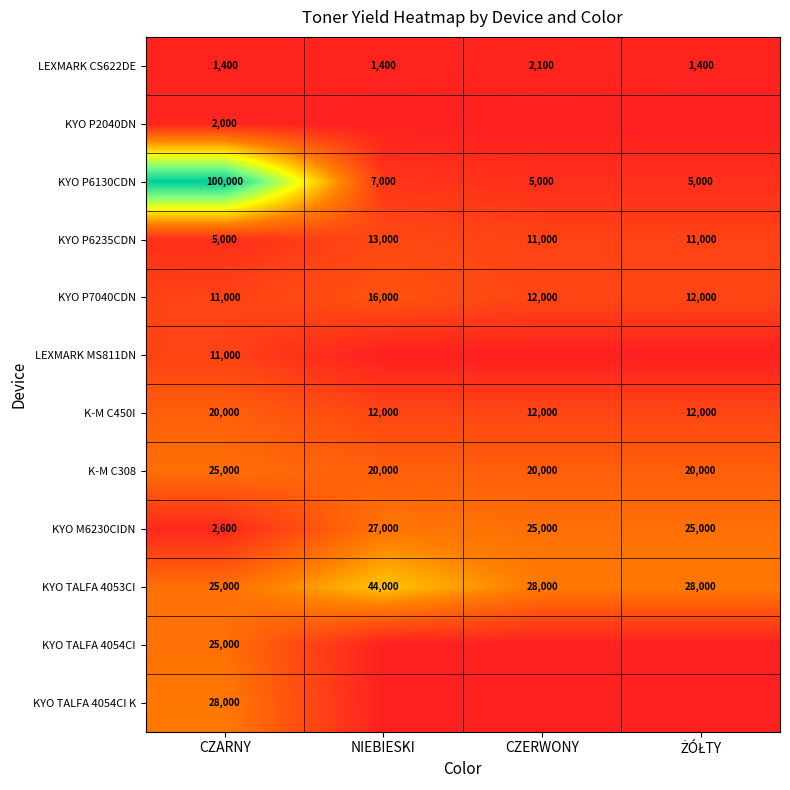

How many data points does each series have?

4